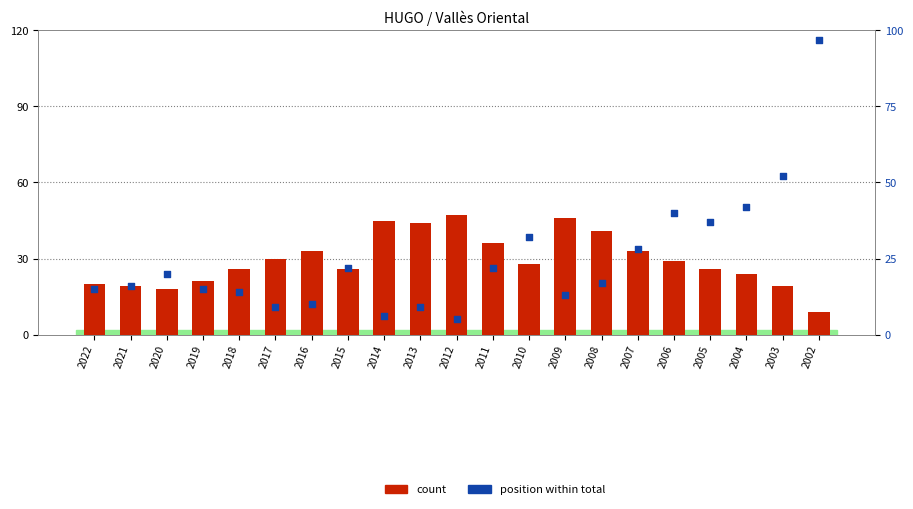

What are all the series names shown in the legend?

count, position within total